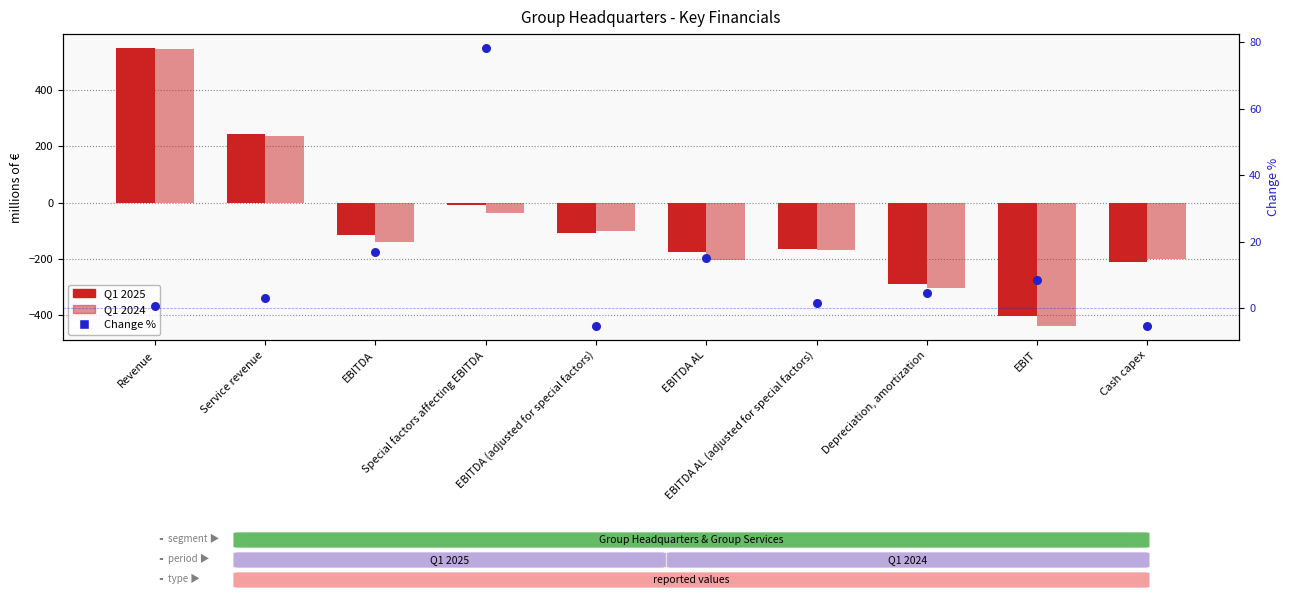

Which series has the largest Y range (max minus min)?

Q1 2024